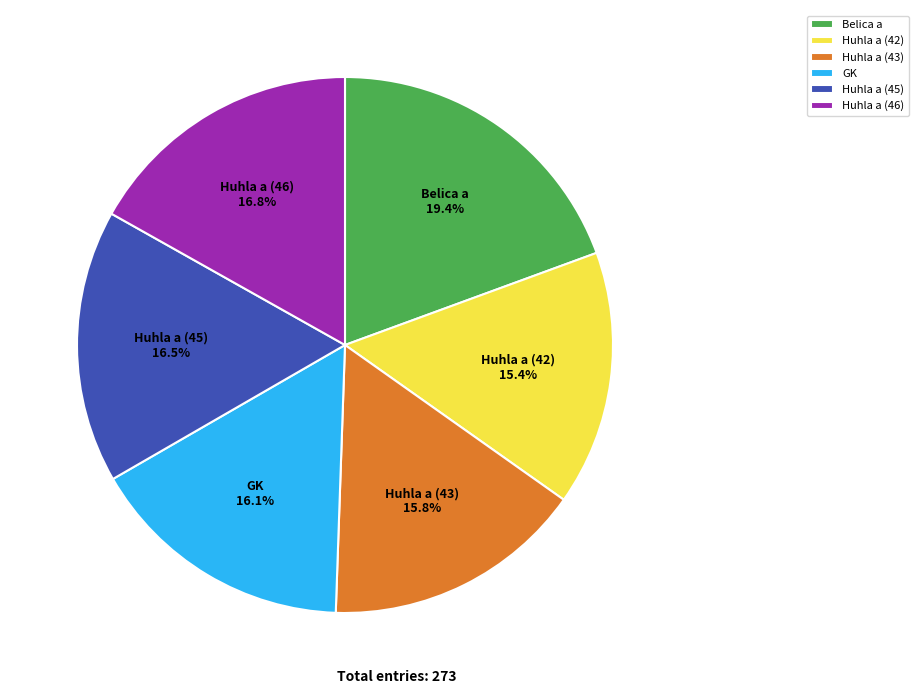

Which slice is the largest?

Belica a